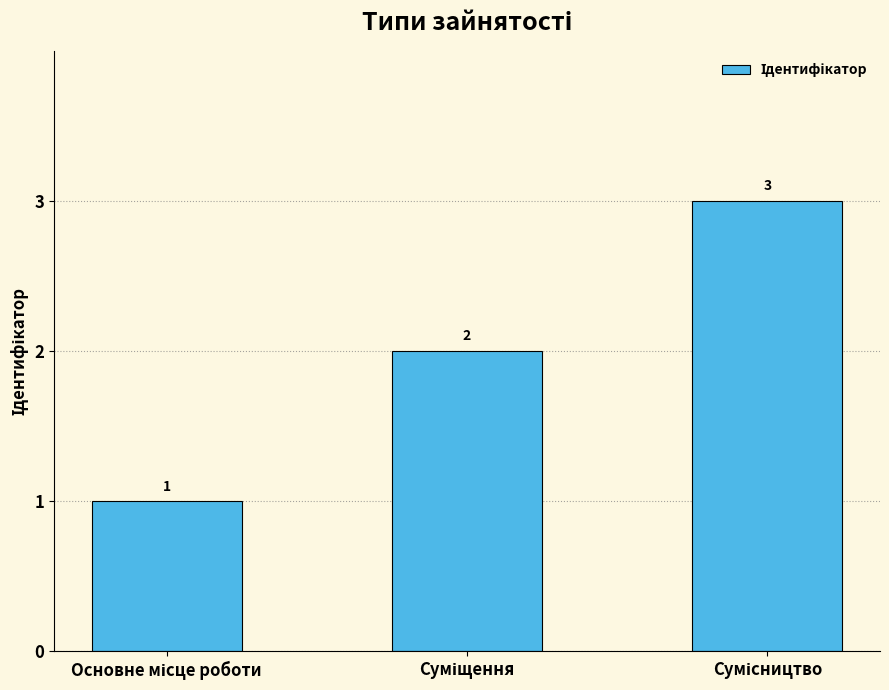

What is the maximum value shown in the chart?

3